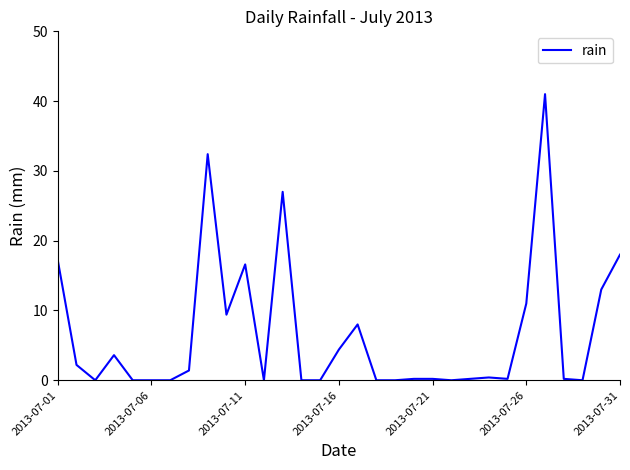

True or false: the data has more than 0 interior local peaks.

True